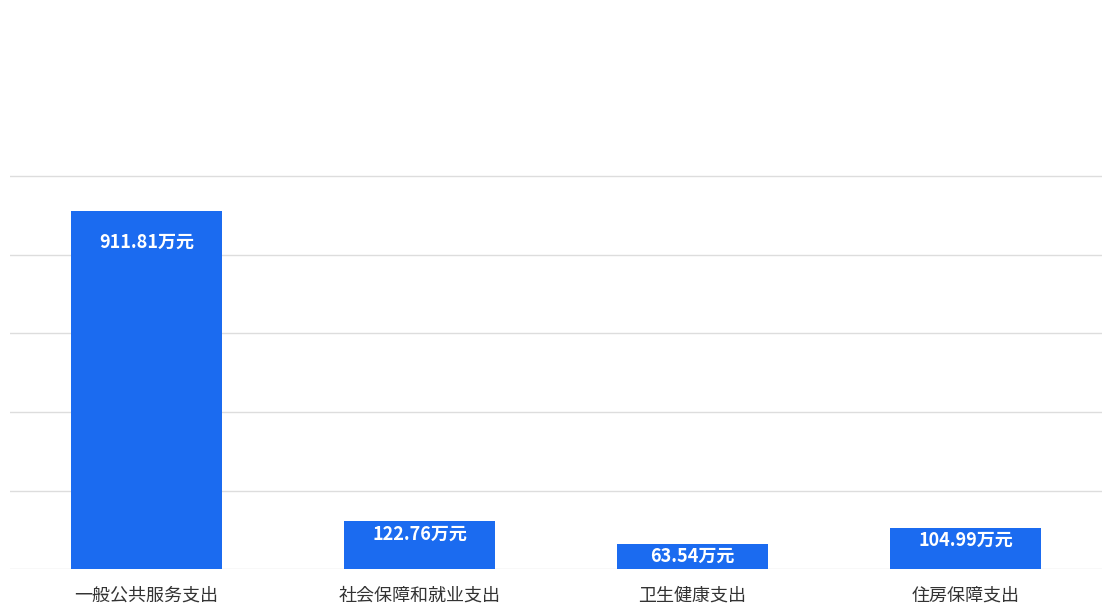

Are the bars horizontal?

No